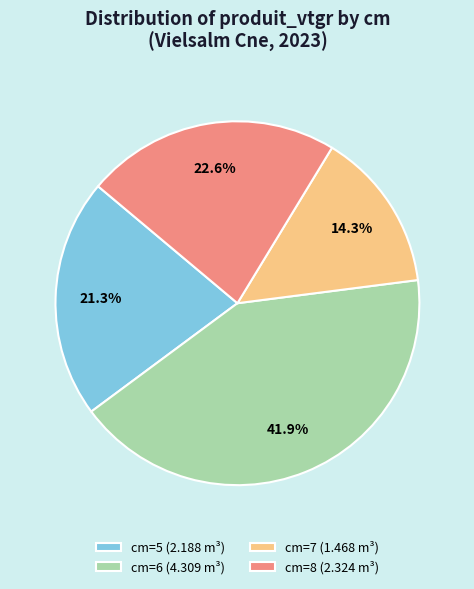

Approximately how many times larger is the value at cm=8 (2.324 m³) compared to cm=6 (4.309 m³)?

0.5